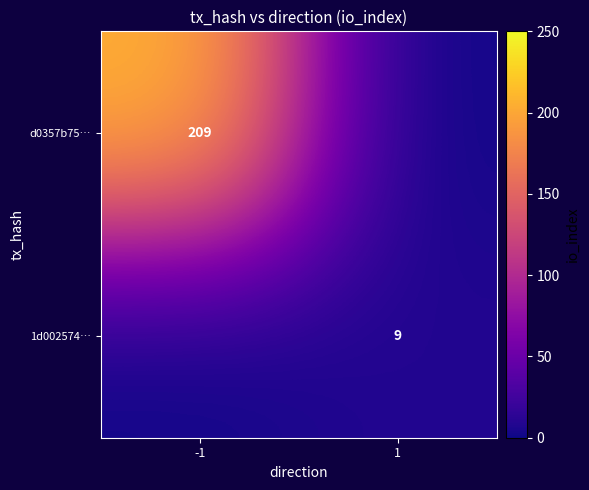

Is the value of d0357b75… at -1 greater than the value of 1d002574… at 1?

Yes